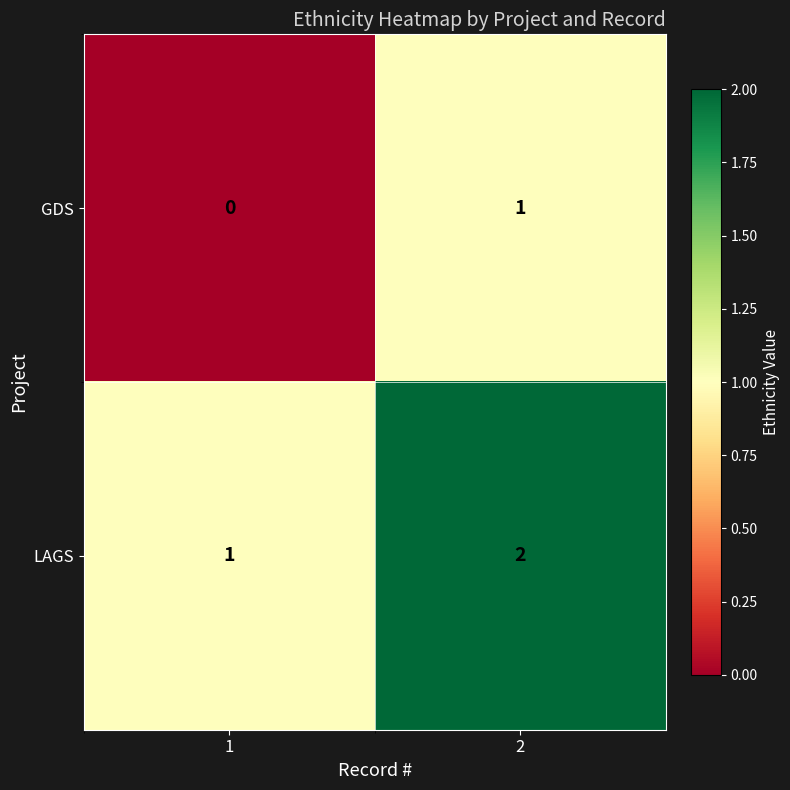

At which category is the sum across all series the highest?

2